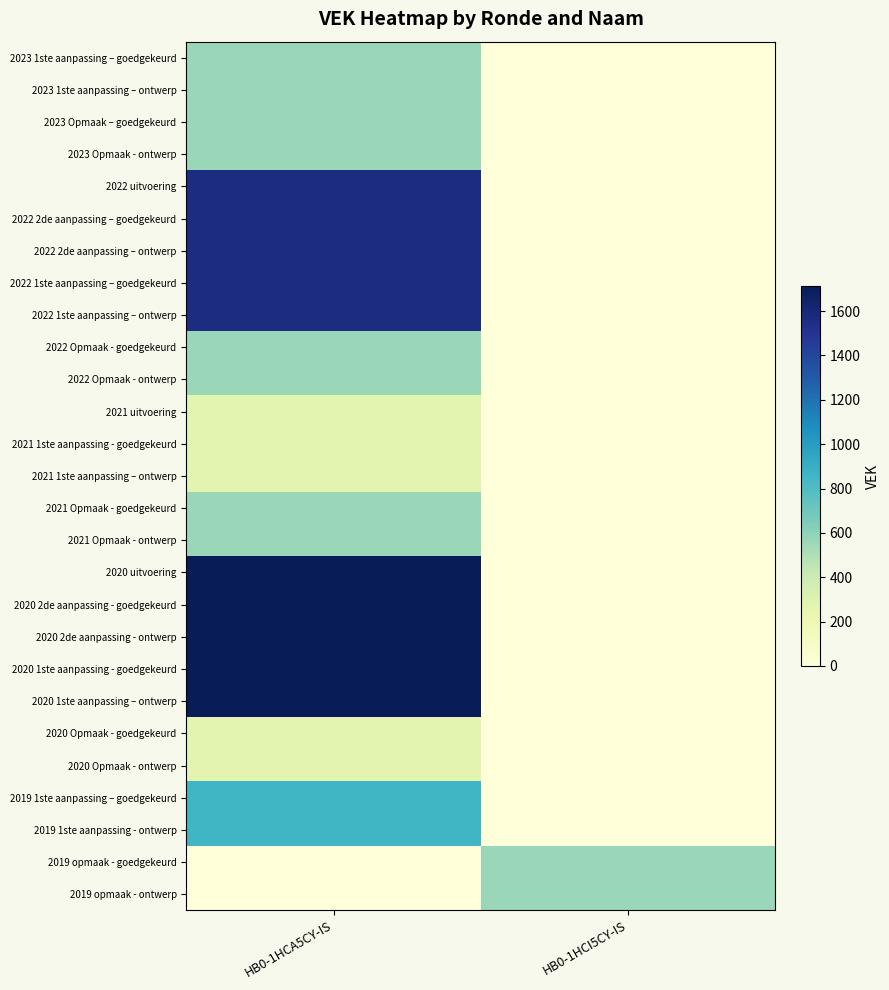

Which category has the highest value across all series?

HB0-1HCA5CY-IS